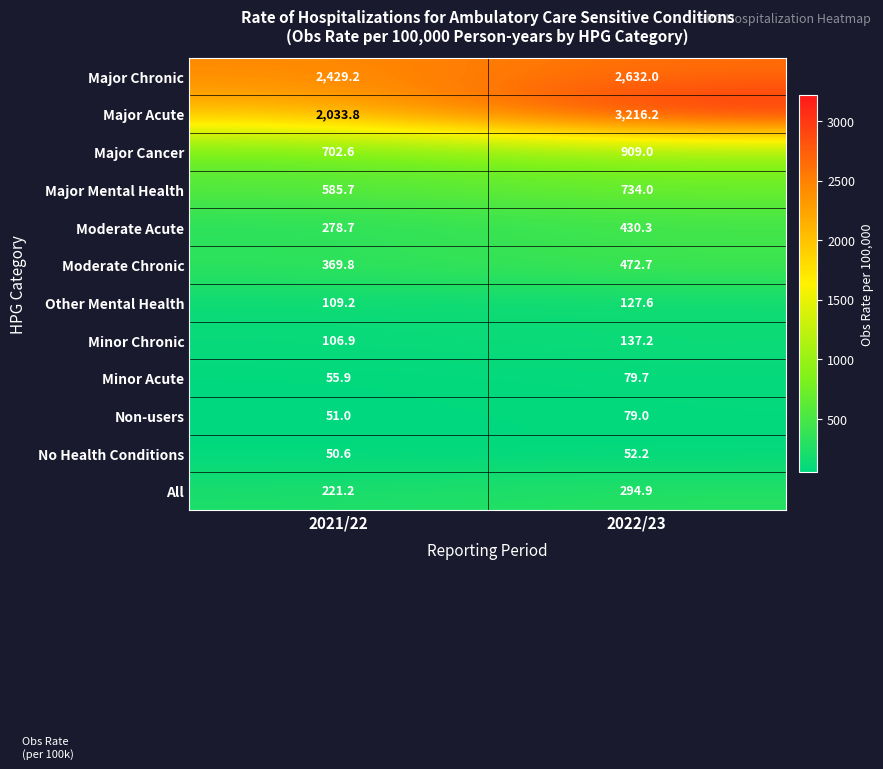

Count the number of categories in the chart.

2